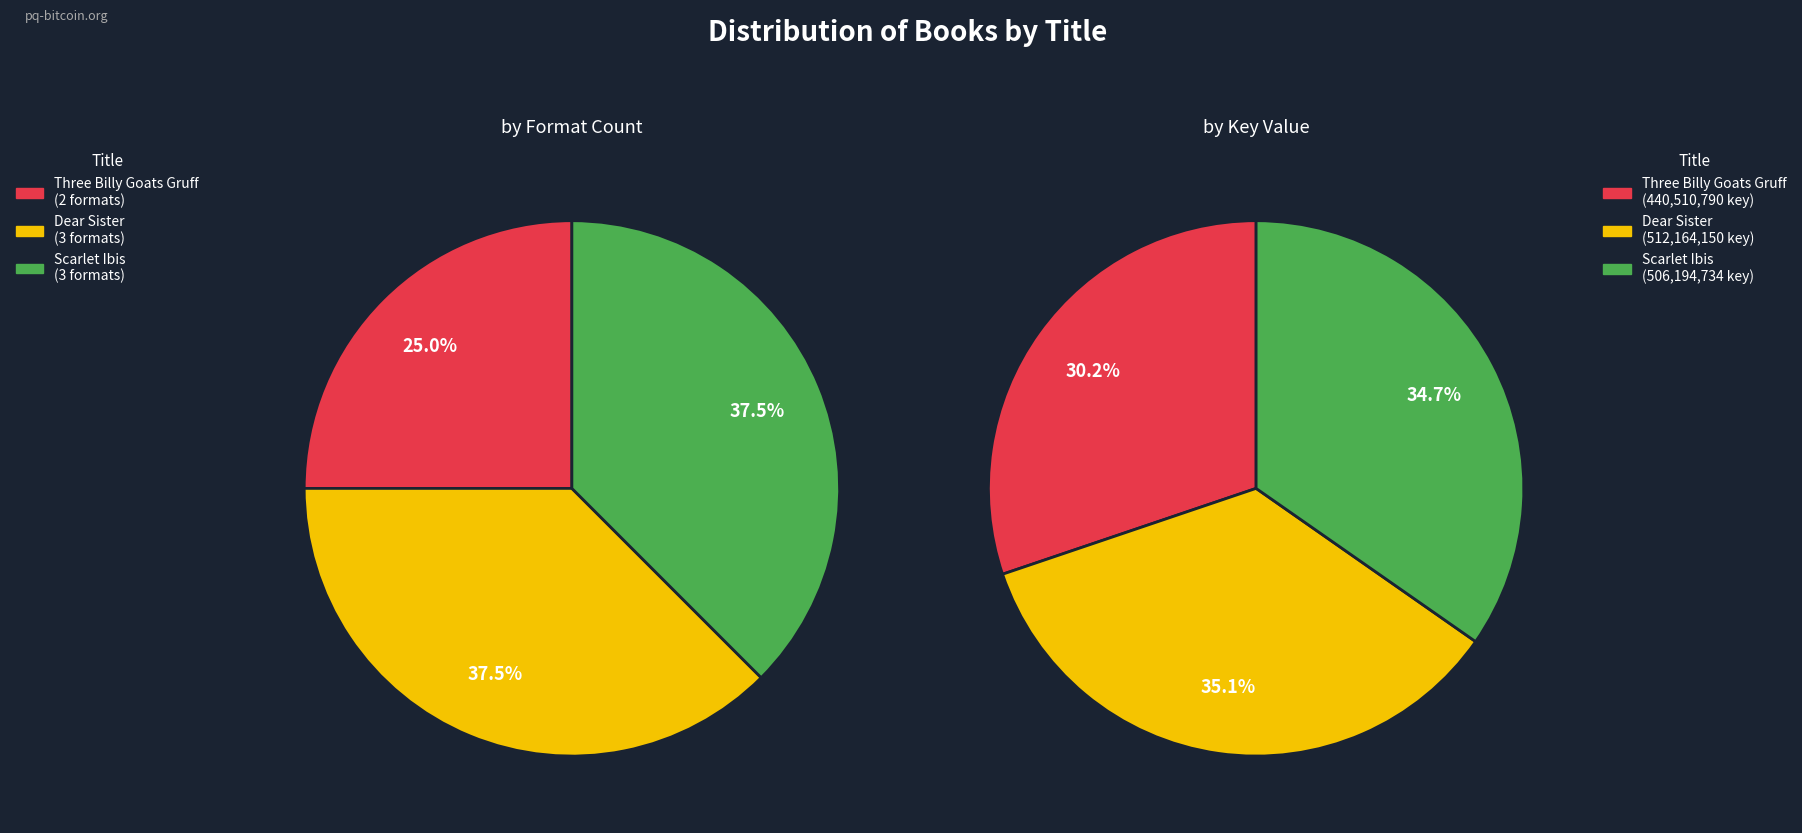

Which category has the biggest portion of the pie?

Dear Sister